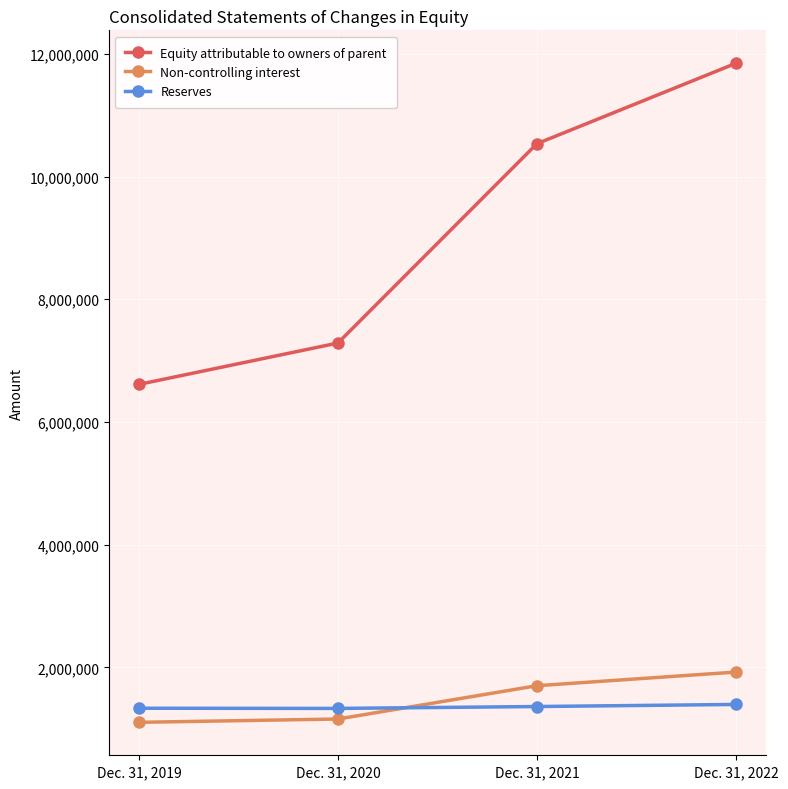

Rank the categories by Reserves value from highest to lowest.

Dec. 31, 2022, Dec. 31, 2021, Dec. 31, 2019, Dec. 31, 2020